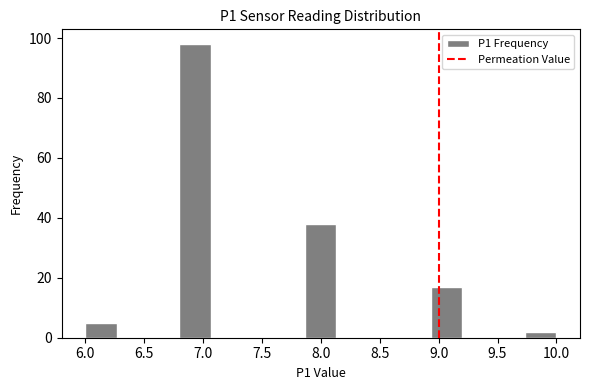

Reading left to right, list every bar in this chart as the range it spans on the x-axis followed by its height. Neither the bar edges nor the heights are printed on the chart, so give them approximately, as read against the axes.

6.00 to 6.25: 6
6.25 to 6.55: 0
6.55 to 6.80: 0
6.80 to 7.05: 98
7.05 to 7.35: 0
7.35 to 7.60: 0
7.60 to 7.85: 0
7.85 to 8.15: 38
8.15 to 8.40: 0
8.40 to 8.65: 0
8.65 to 8.95: 0
8.95 to 9.20: 18
9.20 to 9.45: 0
9.45 to 9.75: 0
9.75 to 10.00: 2